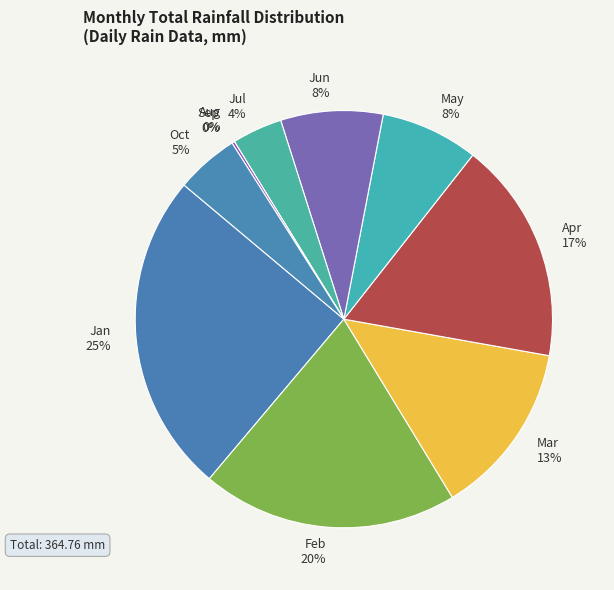

What is the ratio of the value at Jun to the value at Apr?

0.5